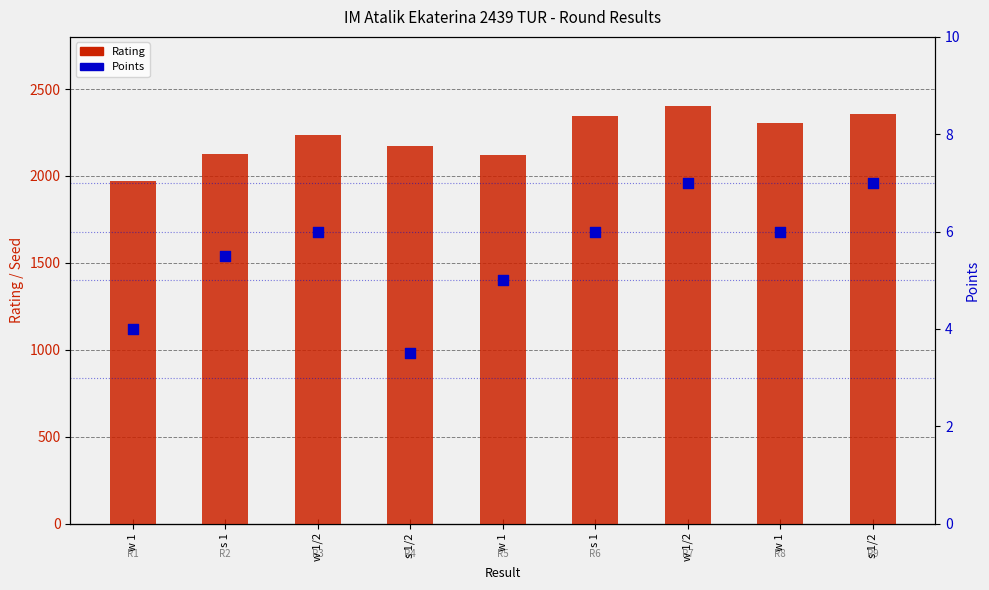

Is the value of Rating at w 1 greater than the value of Points at w 1?

Yes